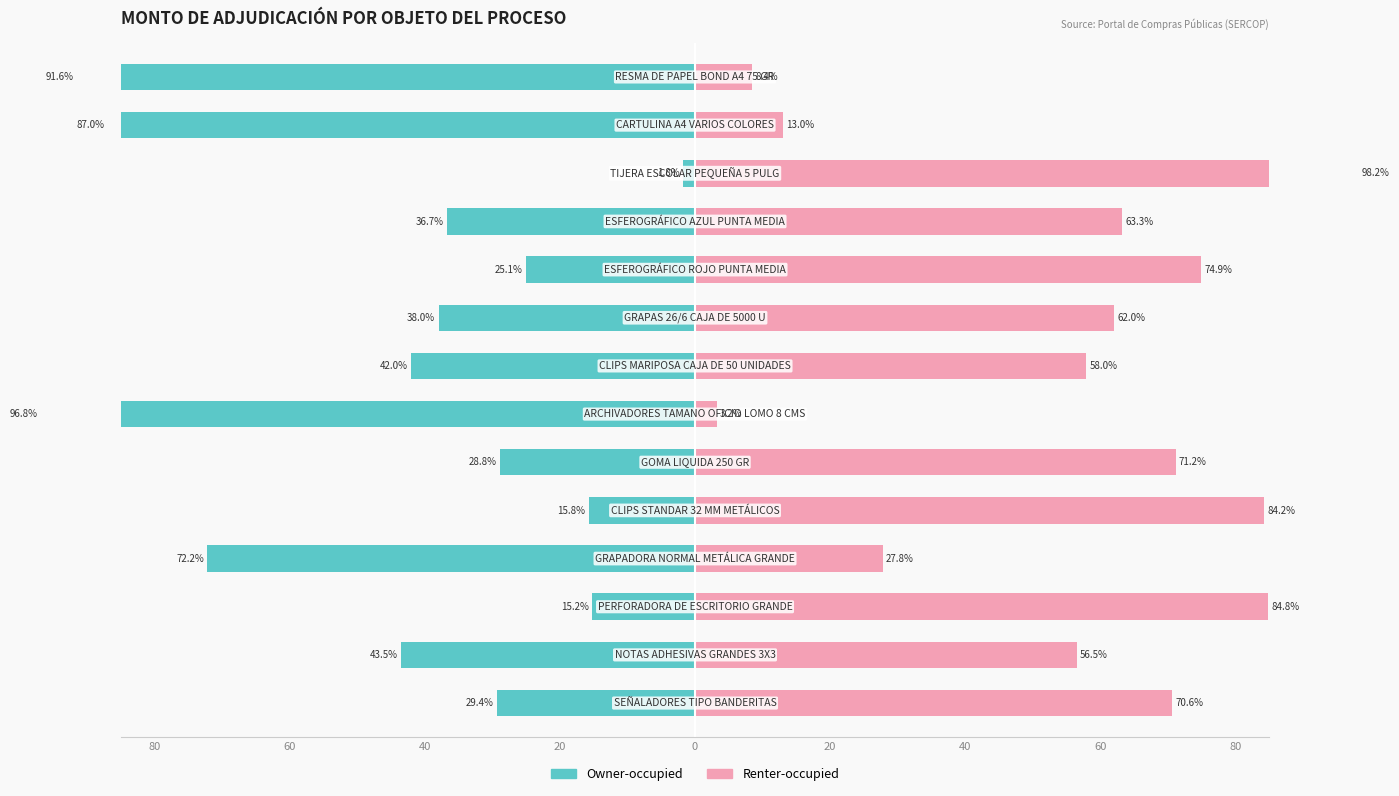

Which series has the largest range (max minus min)?

Renter-occupied